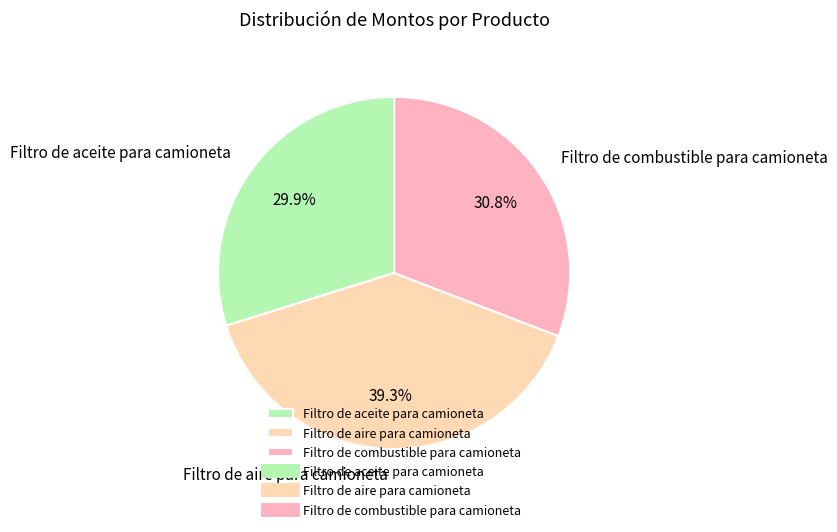

Does Filtro de aire para camioneta represent more than half of the total?

No